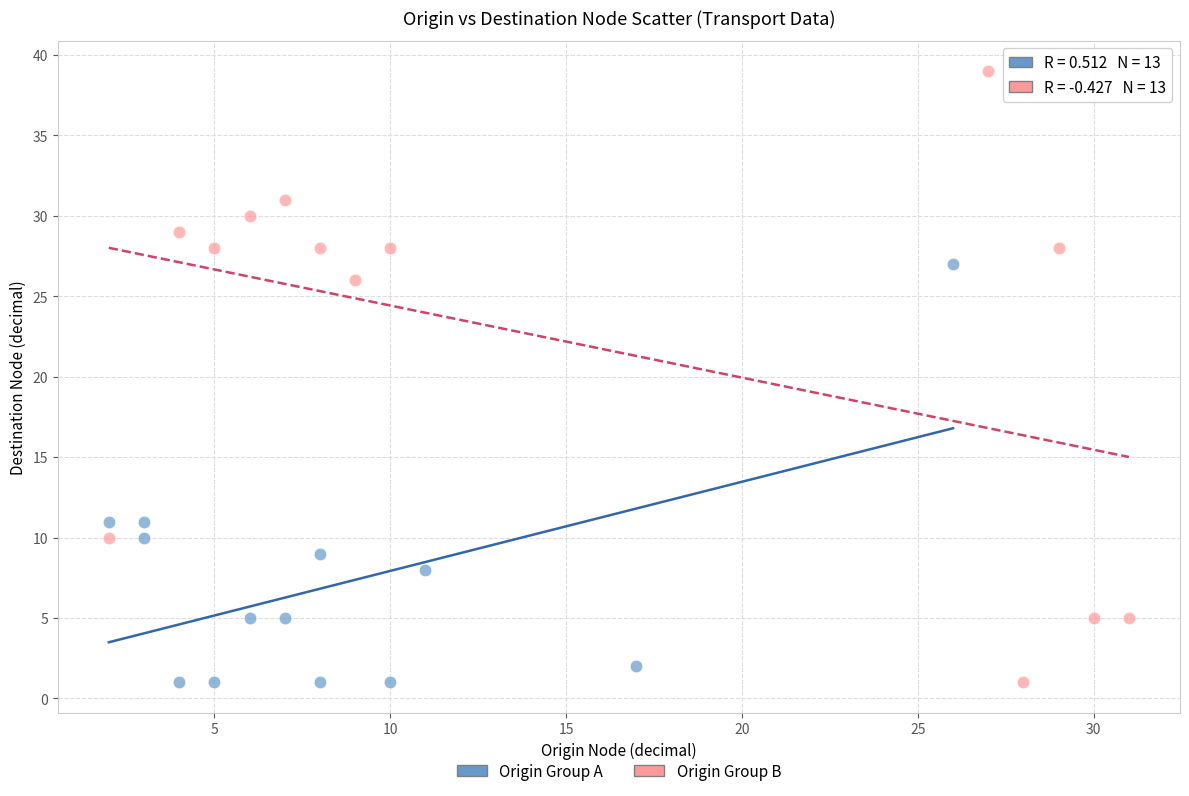

Which series has the widest spread of Y values?

Origin Group B